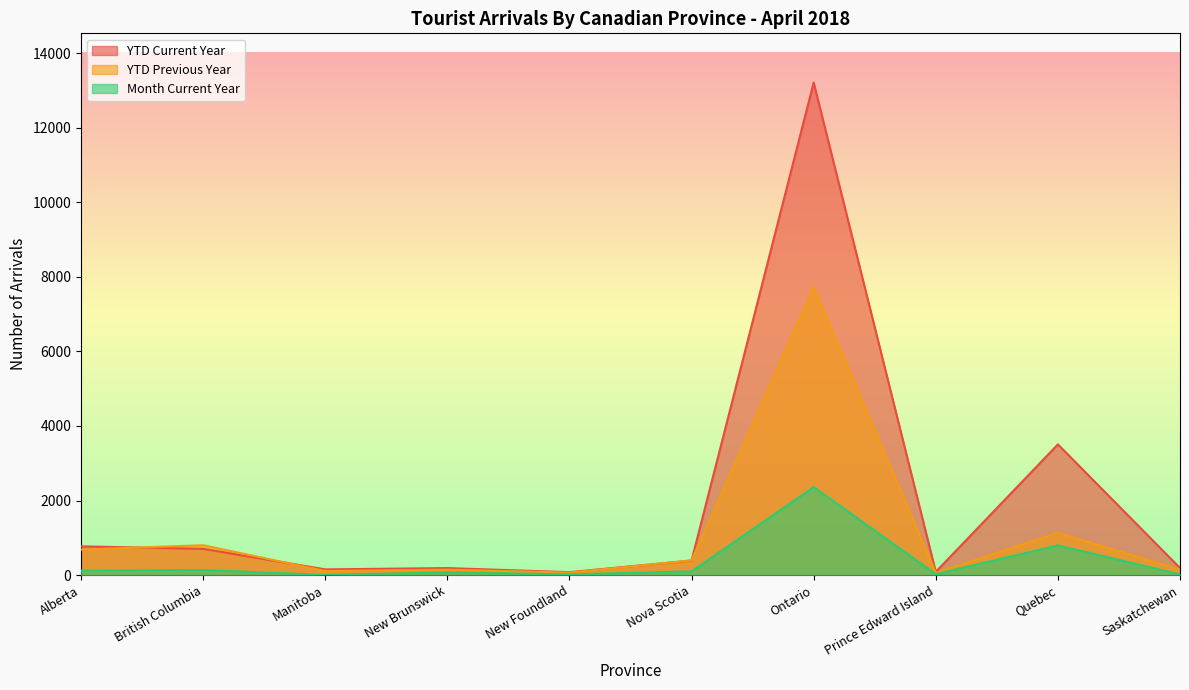

What is the spread (max minus min) of values at Saskatchewan?

169